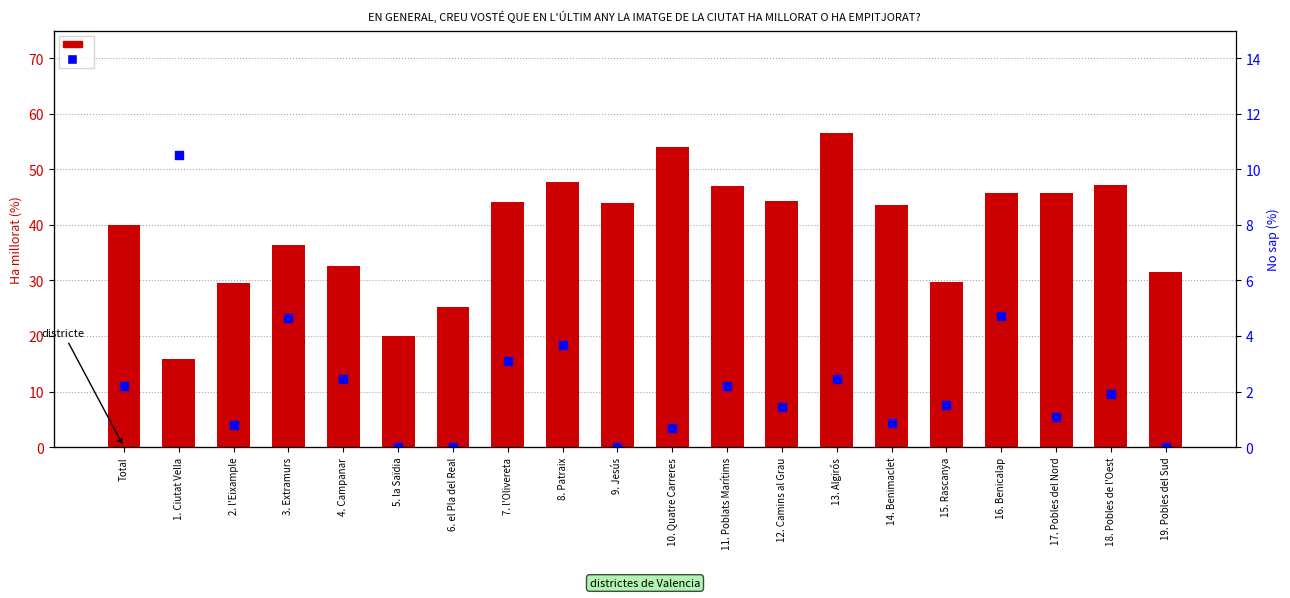

At which category is the sum across all series the highest?

13. Algirós